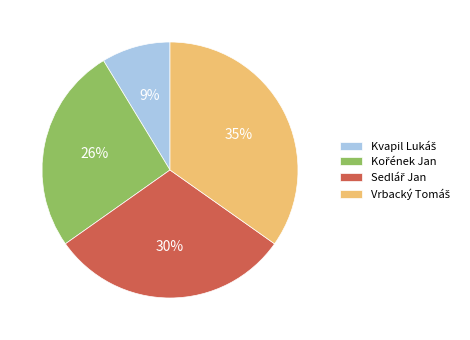

Is there any slice that represents more than half of the pie?

No